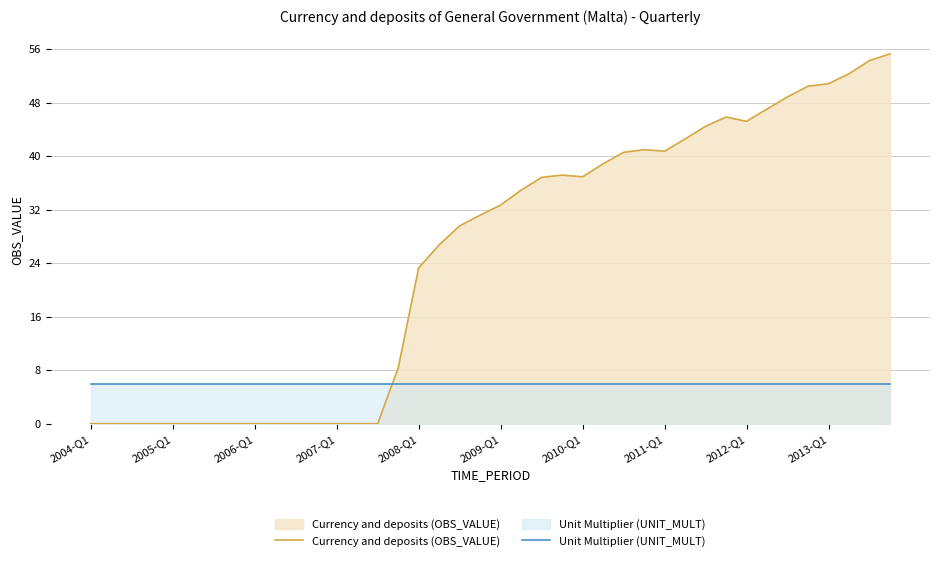

Which series has the largest total across all categories?

Currency and deposits (OBS_VALUE)